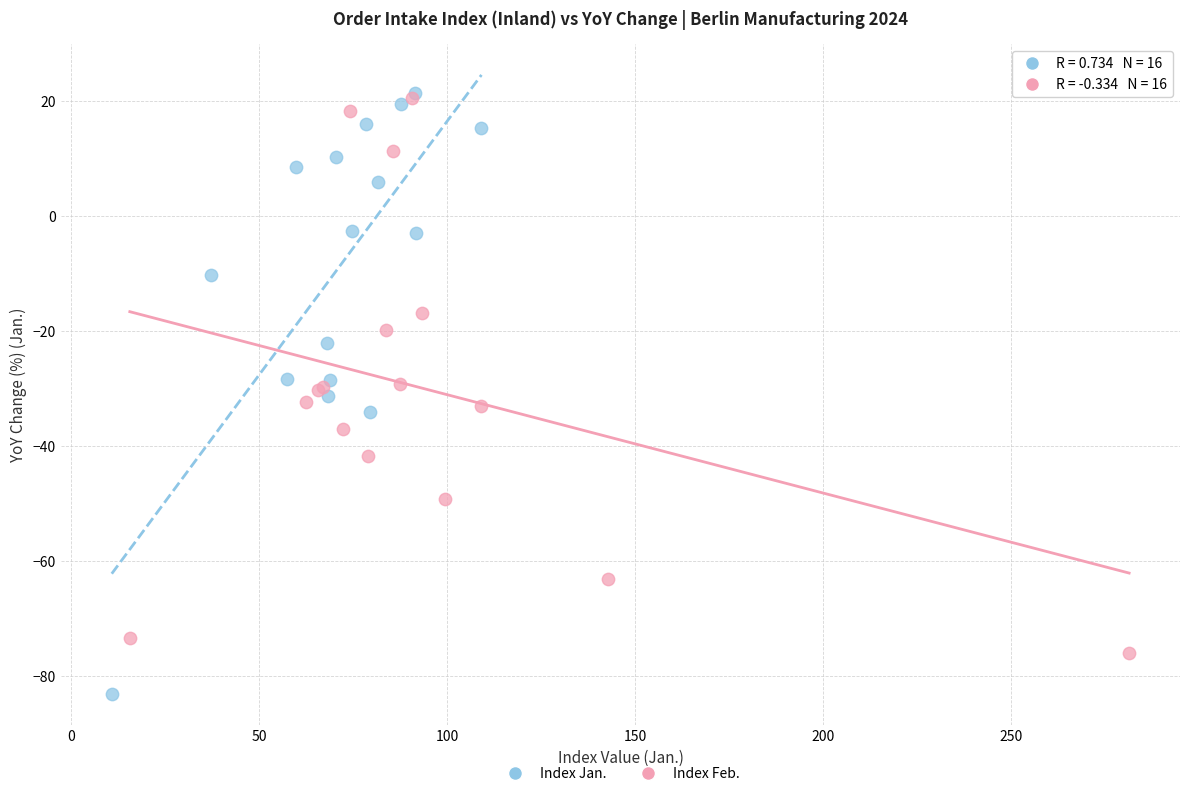

Which series has the widest spread of Y values?

Index Jan.